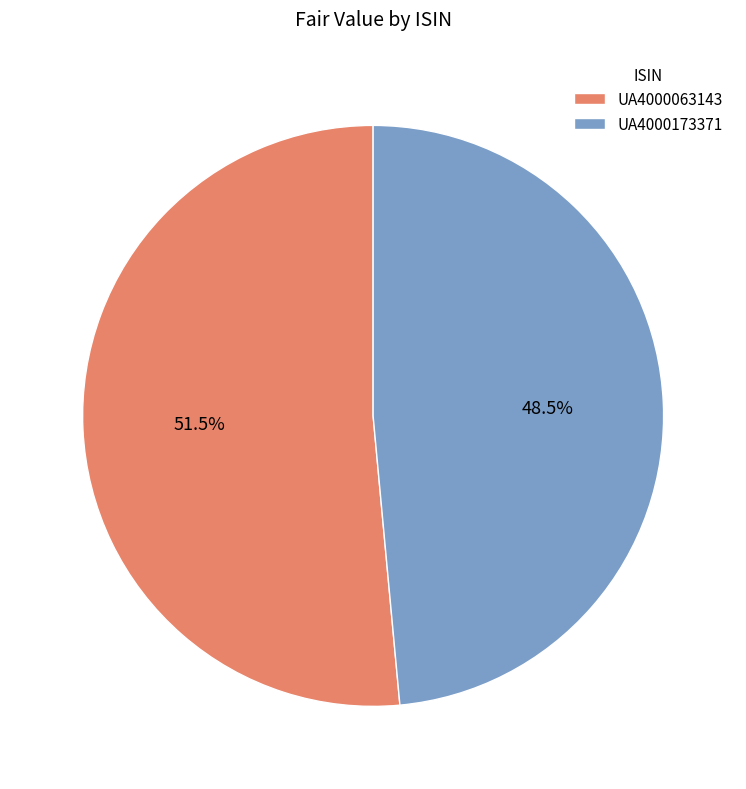

Which has a higher value, UA4000173371 or UA4000063143?

UA4000063143